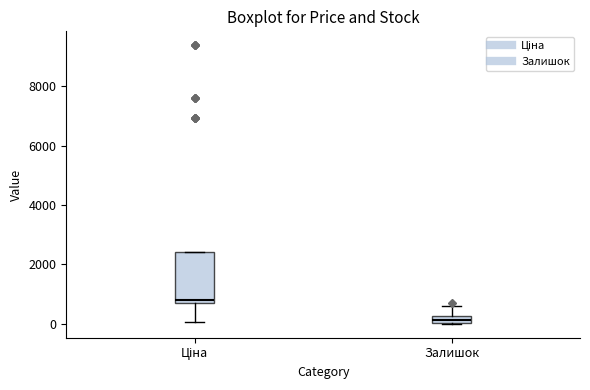

Which box's median line is the highest?

Ціна